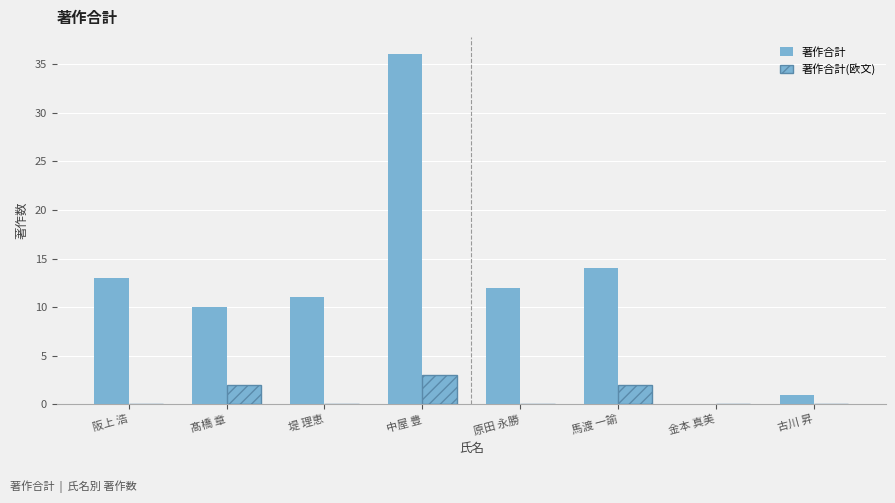

Which category has the highest value in the 著作合計 series?

中屋 豊